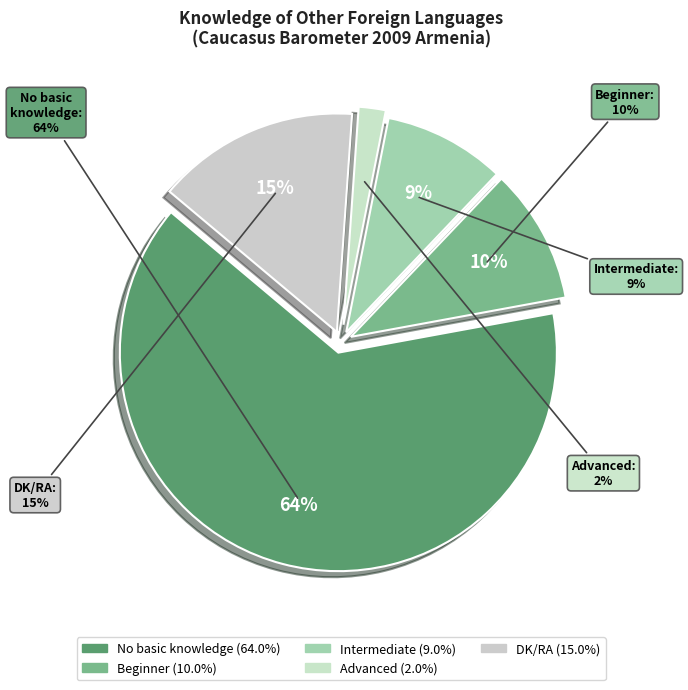

Which slice represents more than half of the pie?

No basic knowledge